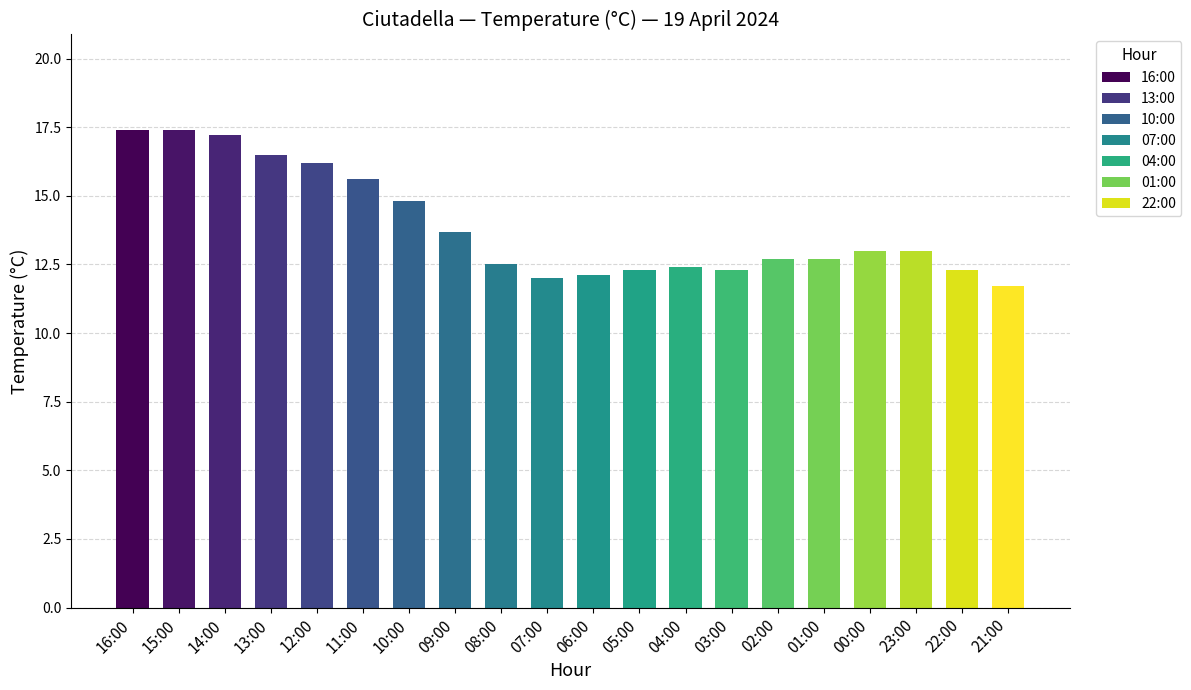

What is the difference between the second highest and second lowest values?

5.4